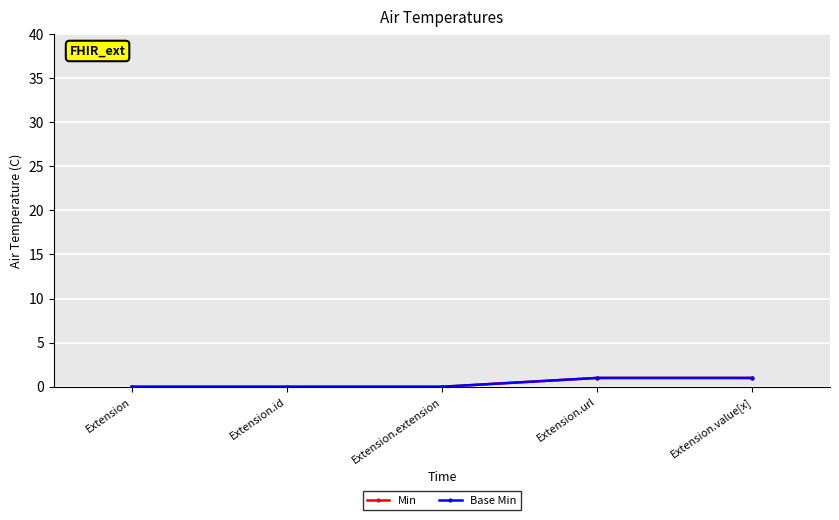

Is this an area chart (filled region under the line)?

No